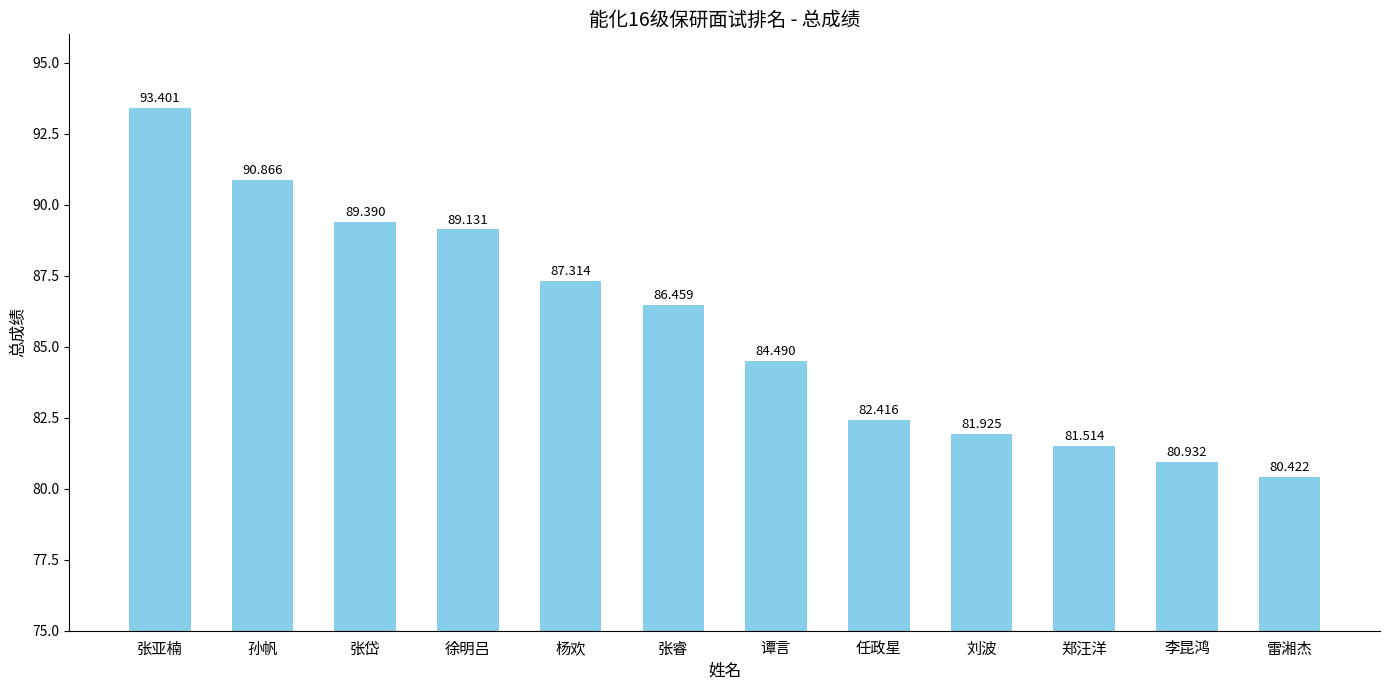

At which label does the data first exceed 86?

张亚楠